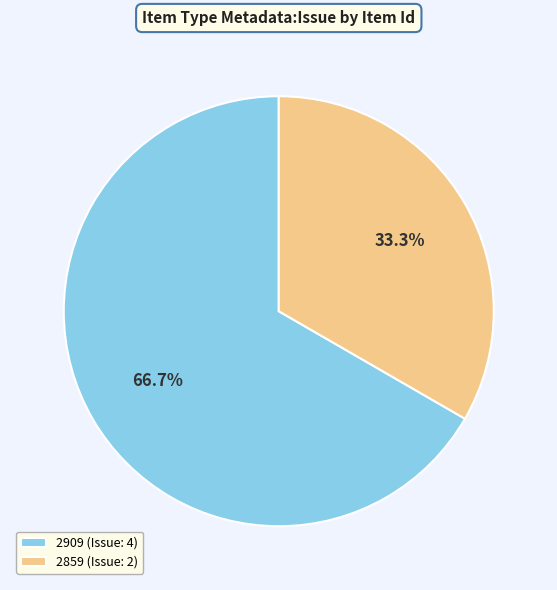

To the nearest percent, what is the combined percentage of 2909 (Issue: 4) and 2859 (Issue: 2)?

100%